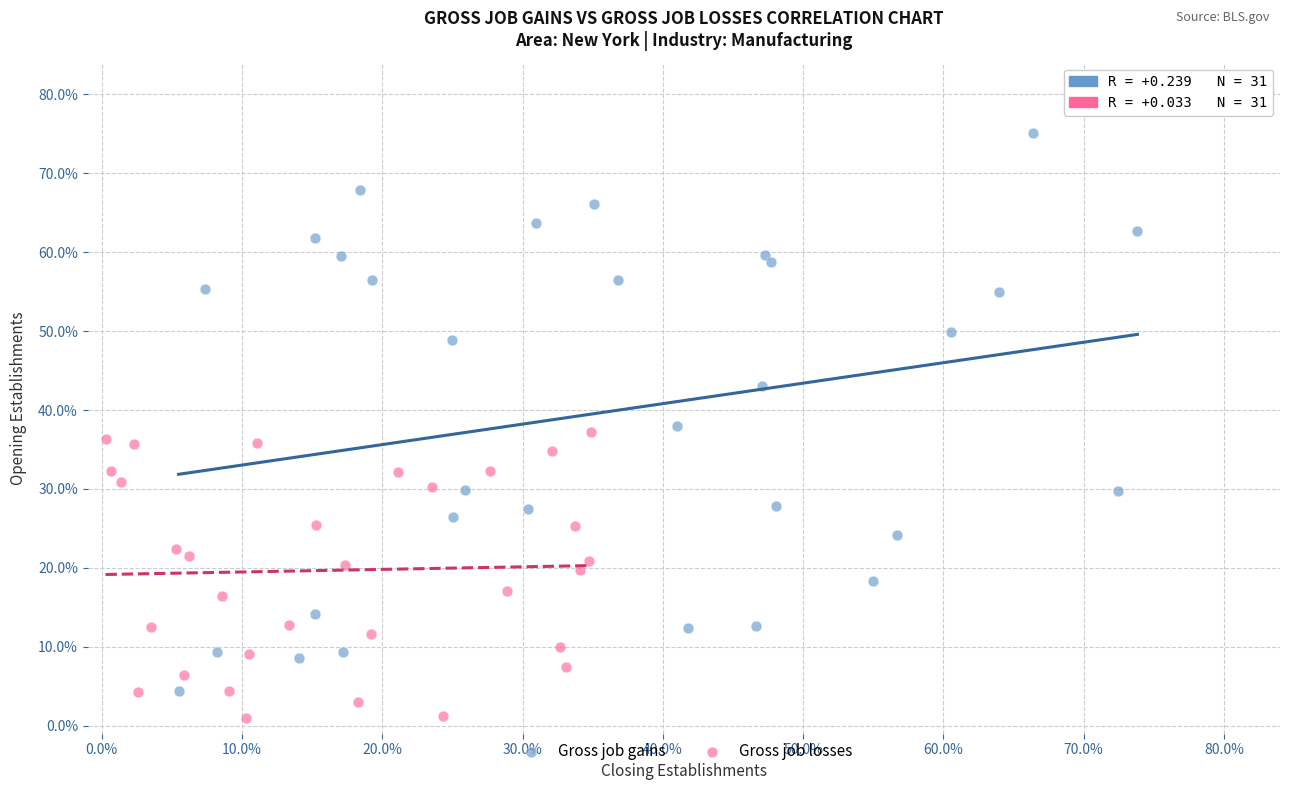

Which series reaches the minimum Y coordinate?

Gross job losses